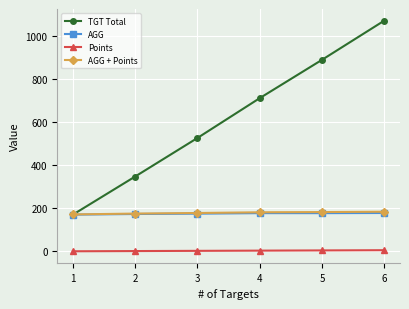

True or false: Points has more than 2 interior local peaks.

False